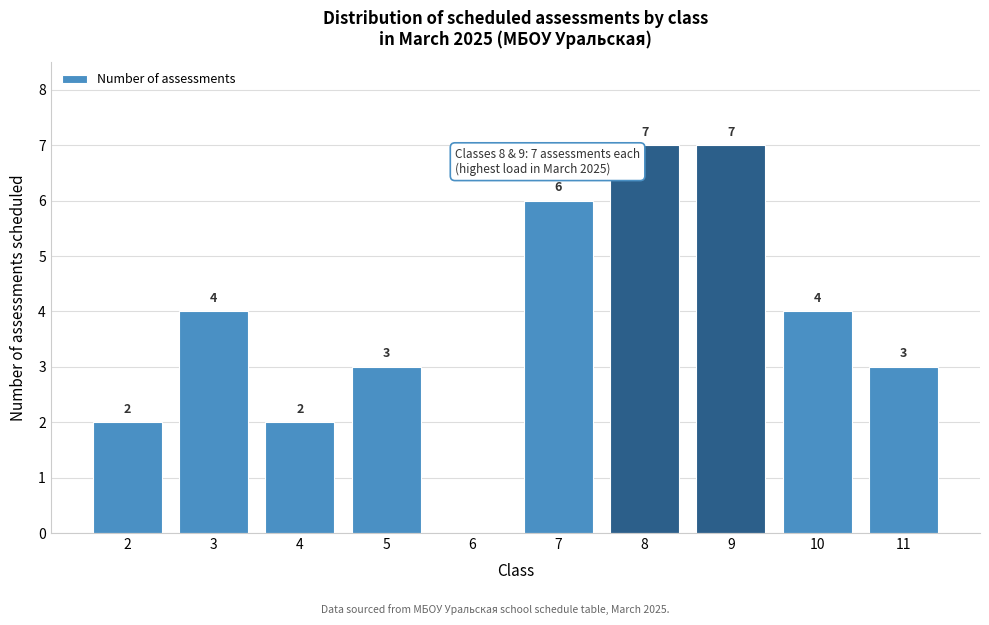

Reading left to right, transcribe all the data shown in this chart.

2=2	3=4	4=2	5=3	6=0	7=6	8=7	9=7	10=4	11=3